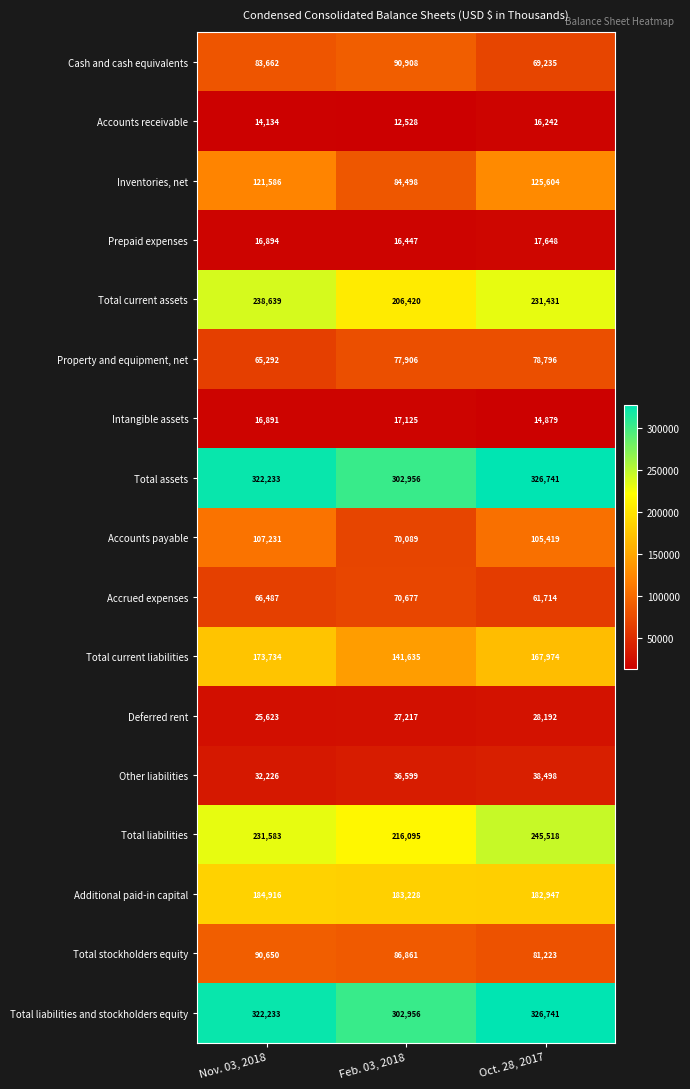

How many categories are shown in the chart?

3